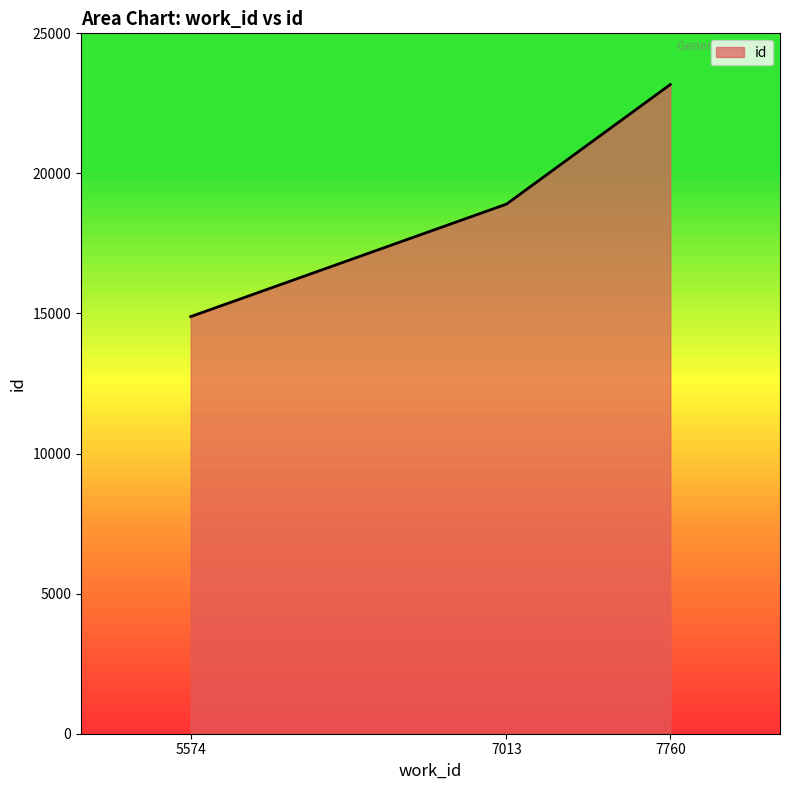

What is the difference between the maximum and minimum values?

8284